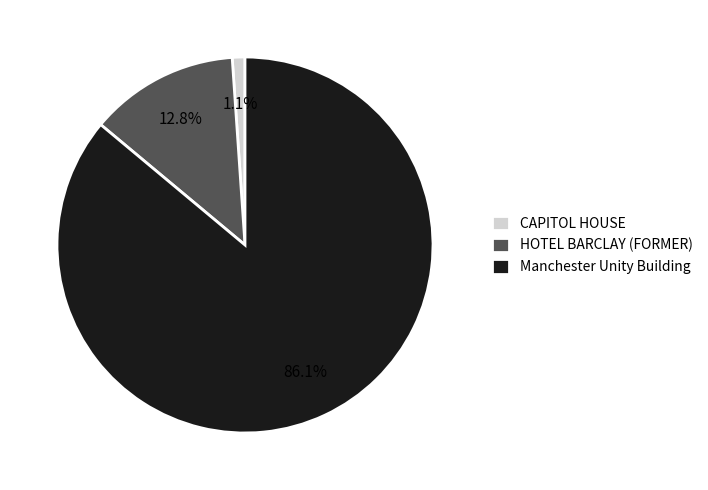

Rank the categories by value from highest to lowest.

Manchester Unity Building, HOTEL BARCLAY (FORMER), CAPITOL HOUSE